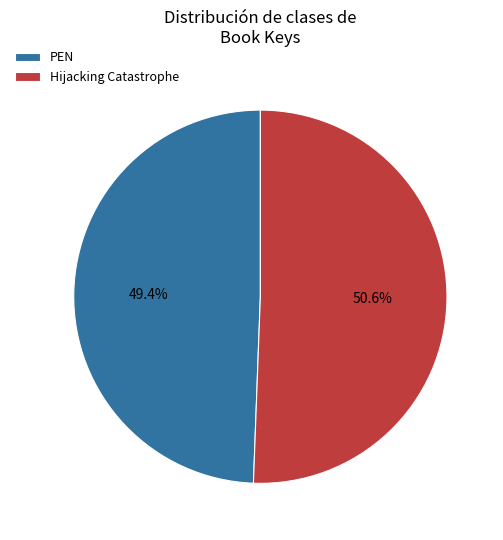

To the nearest percent, what is the difference between the largest and smallest slice percentages?

1%